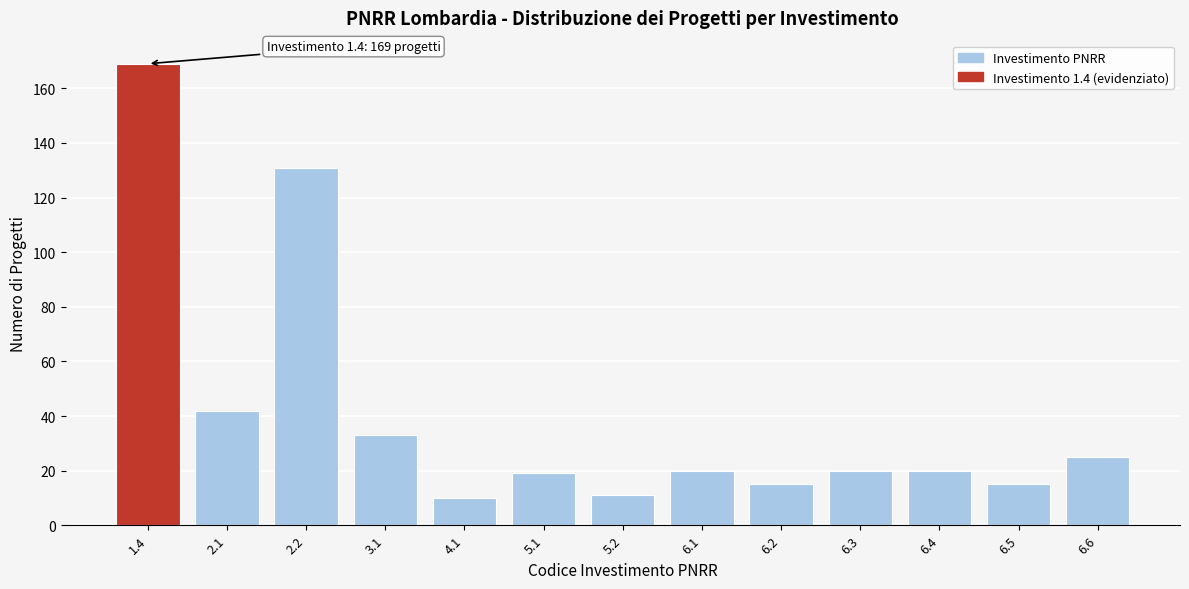

Reading right to left, what are all the values shown in this chart?

25	15	20	20	15	20	11	19	10	33	131	42	169